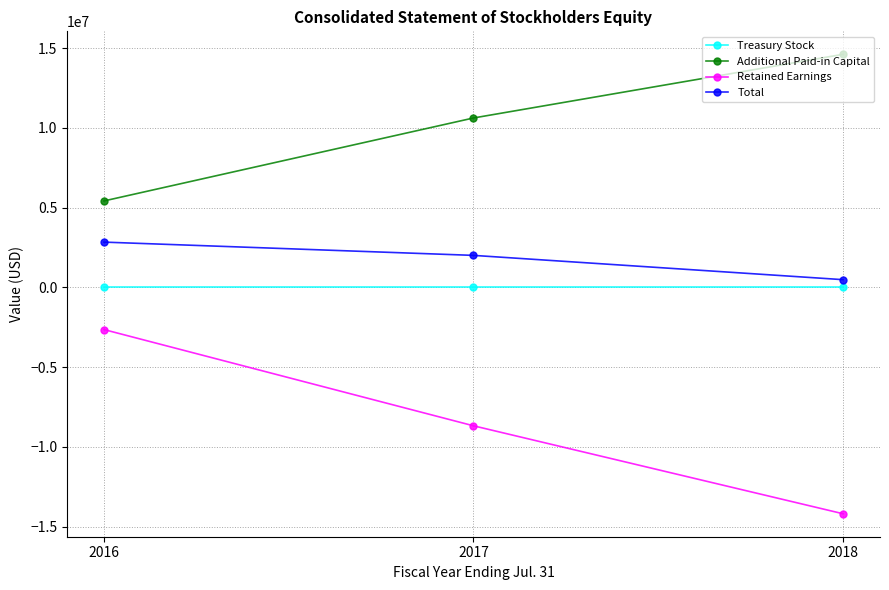

What is the maximum value for Retained Earnings?

-2641166